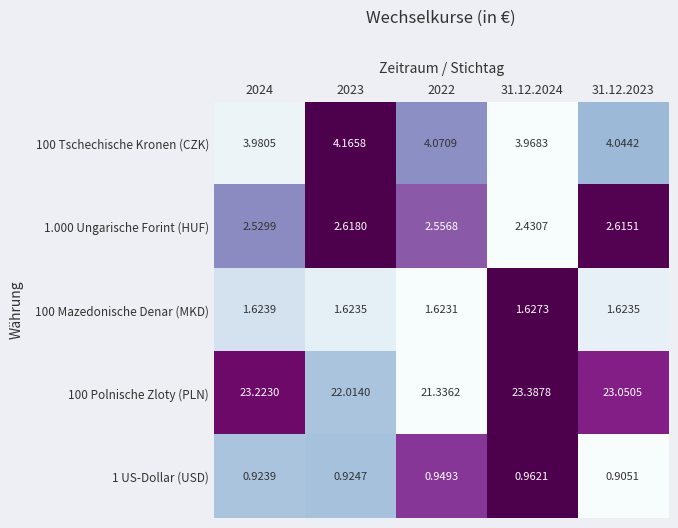

How many categories are shown in the chart?

5